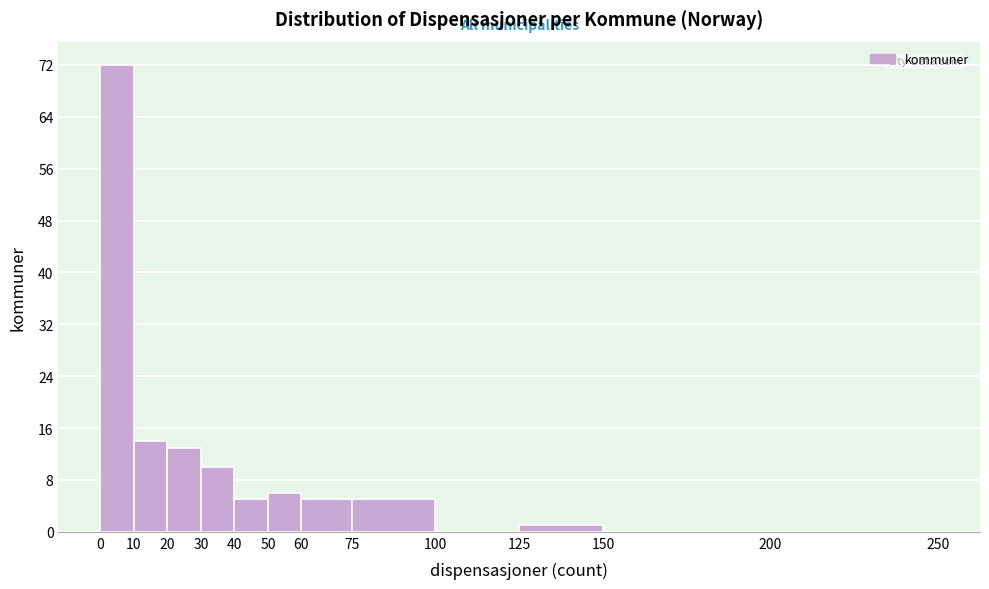

Reading left to right, list every bar in this chart as the range it spans on the x-axis followed by its height. The values are not printed on the chart, so give them approximately, as read against the axis.

0 to 10: 72
10 to 20: 14
20 to 30: 13
30 to 40: 10
40 to 50: 5
50 to 60: 6
60 to 75: 5
75 to 100: 5
100 to 125: 0
125 to 150: 1
150 to 200: 0
200 to 250: 0